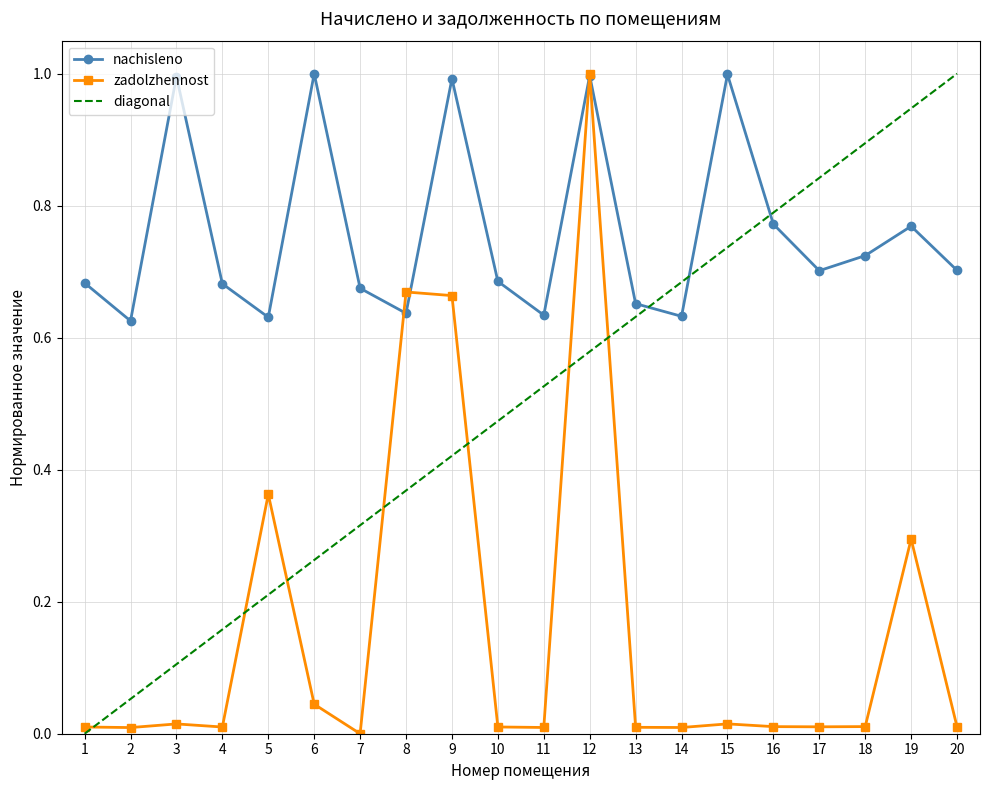

What is the approximate value of nachisleno at 17?

0.7